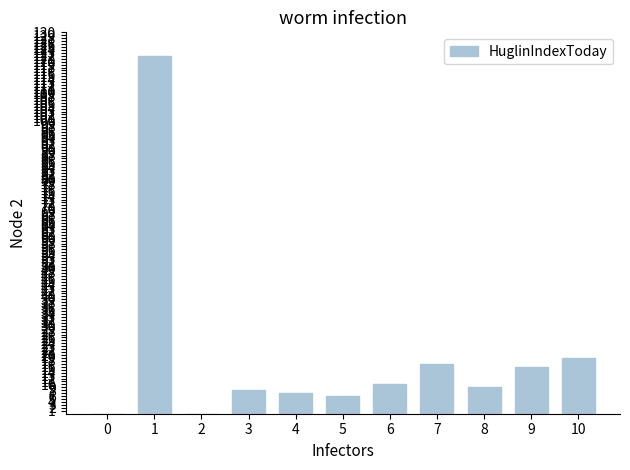

What is the greatest value displayed?

122